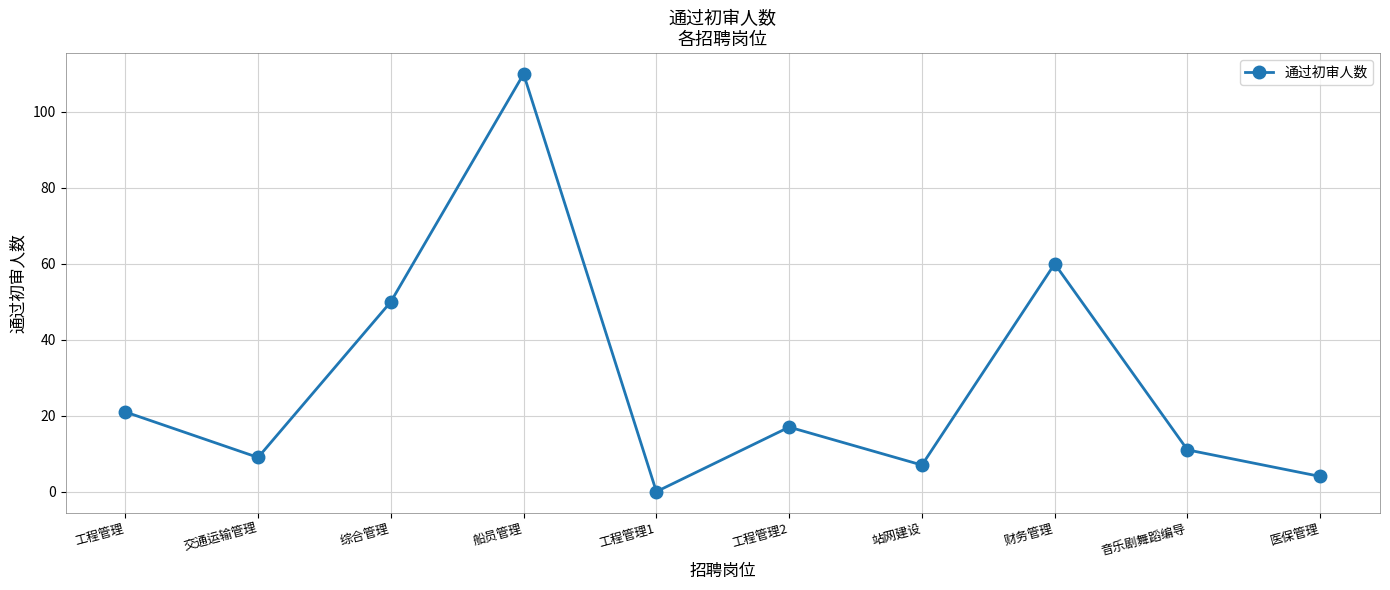

Reading right to left, transcribe all the data shown in this chart.

医保管理=4	音乐剧舞蹈编导=11	财务管理=60	站网建设=7	工程管理2=17	工程管理1=0	船员管理=110	综合管理=50	交通运输管理=9	工程管理=21